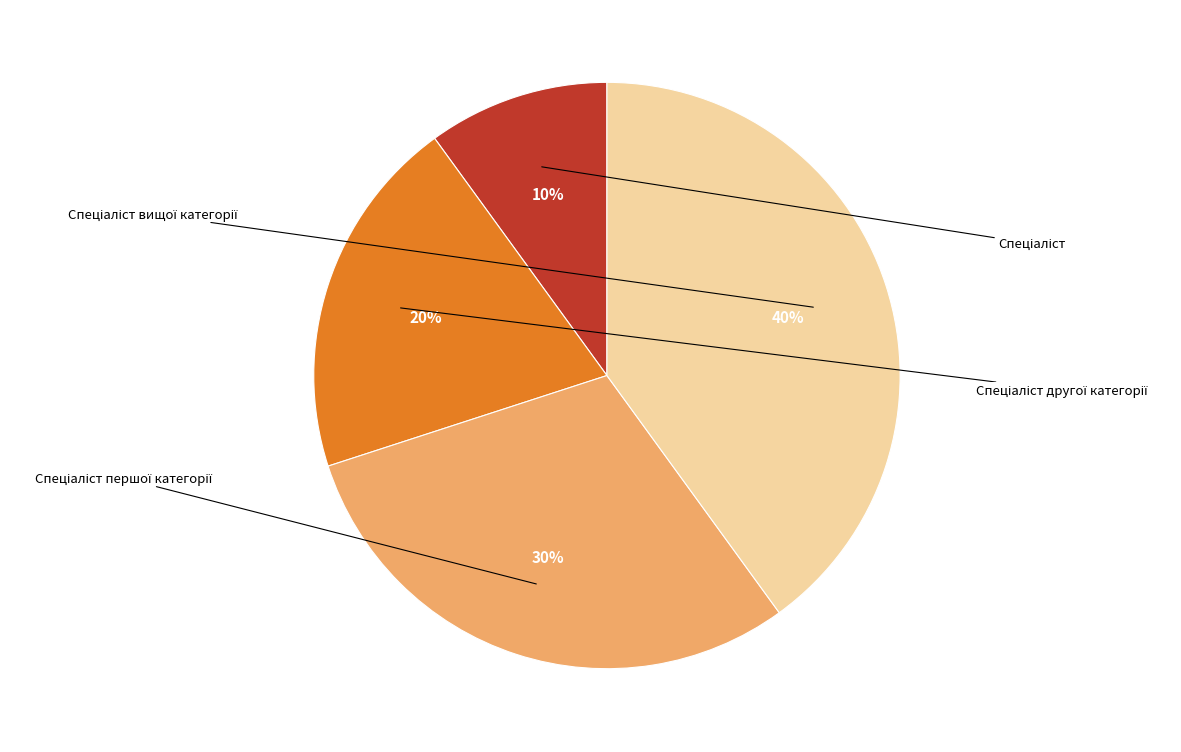

Approximately how many times larger is the value at Спеціаліст другої категорії compared to Спеціаліст вищої категорії?

0.5